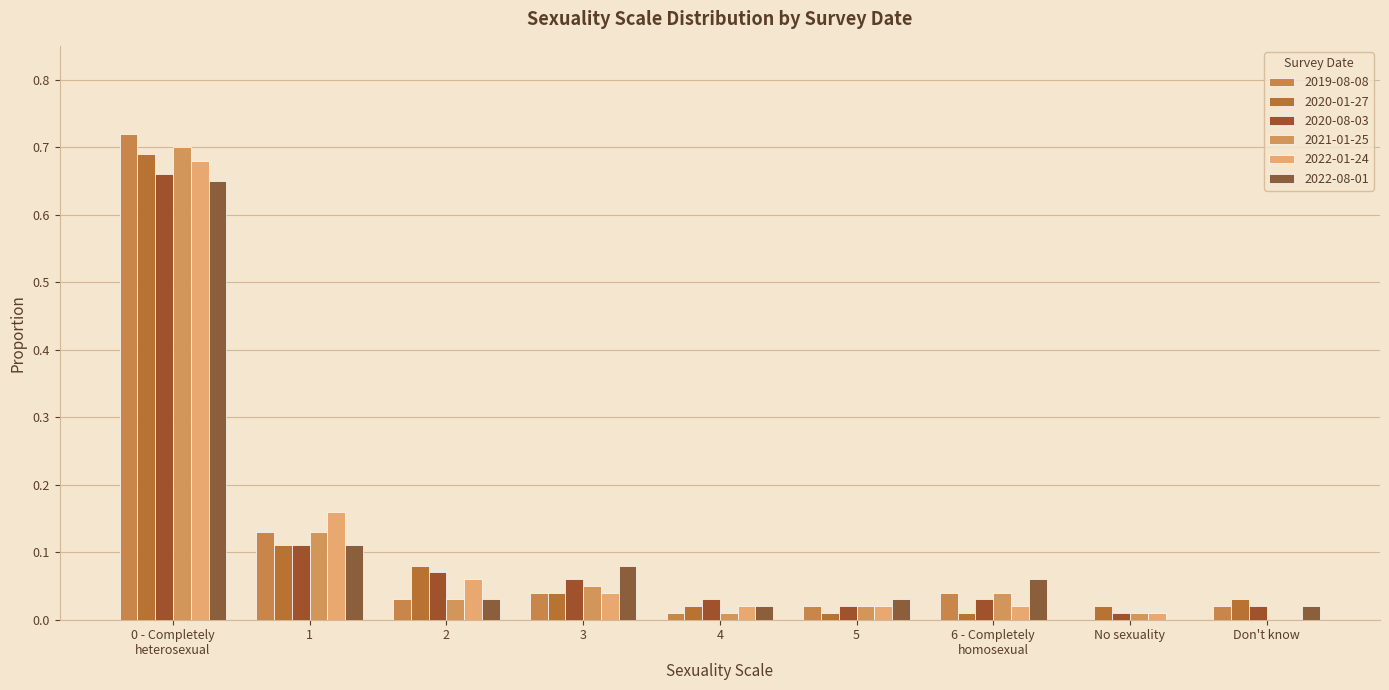

Reading left to right, what are all the values shown in this chart?

2019-08-08: 0.7	0.1	0.0	0.0	0.0	0.0	0.0	0.0	0.0
2020-01-27: 0.7	0.1	0.1	0.0	0.0	0.0	0.0	0.0	0.0
2020-08-03: 0.7	0.1	0.1	0.1	0.0	0.0	0.0	0.0	0.0
2021-01-25: 0.7	0.1	0.0	0.1	0.0	0.0	0.0	0.0	0.0
2022-01-24: 0.7	0.2	0.1	0.0	0.0	0.0	0.0	0.0	0.0
2022-08-01: 0.7	0.1	0.0	0.1	0.0	0.0	0.1	0.0	0.0